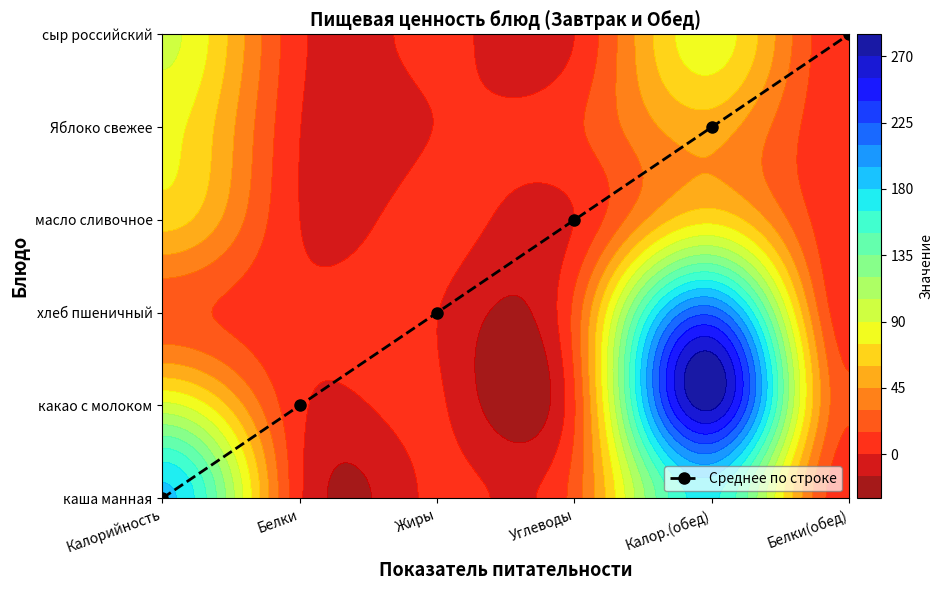

Between Жиры and Калорийность, which is larger?

Жиры